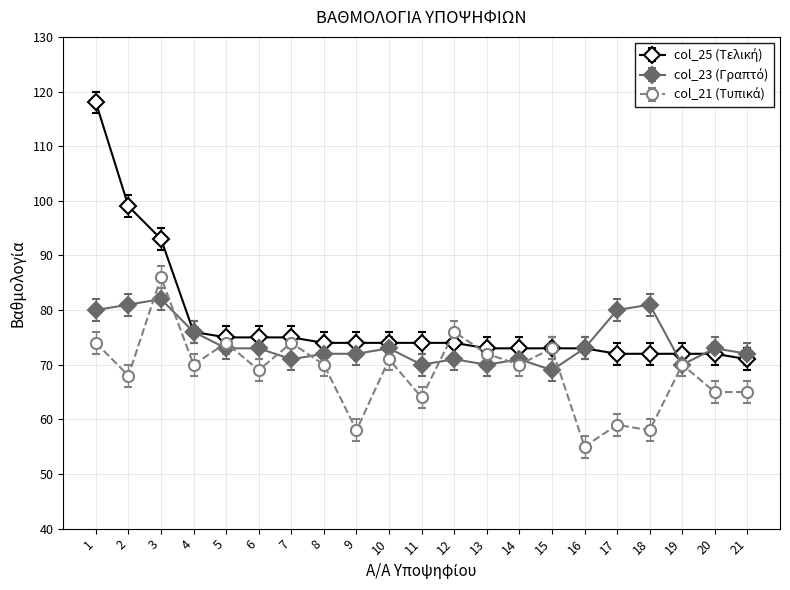

What is the minimum value shown in the chart?

55